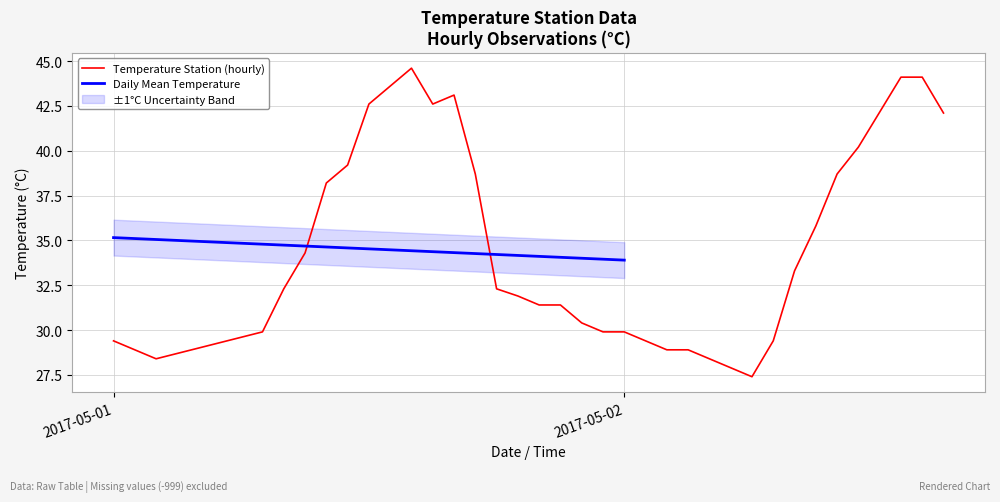

What is the difference between the second highest and minimum values?

16.7